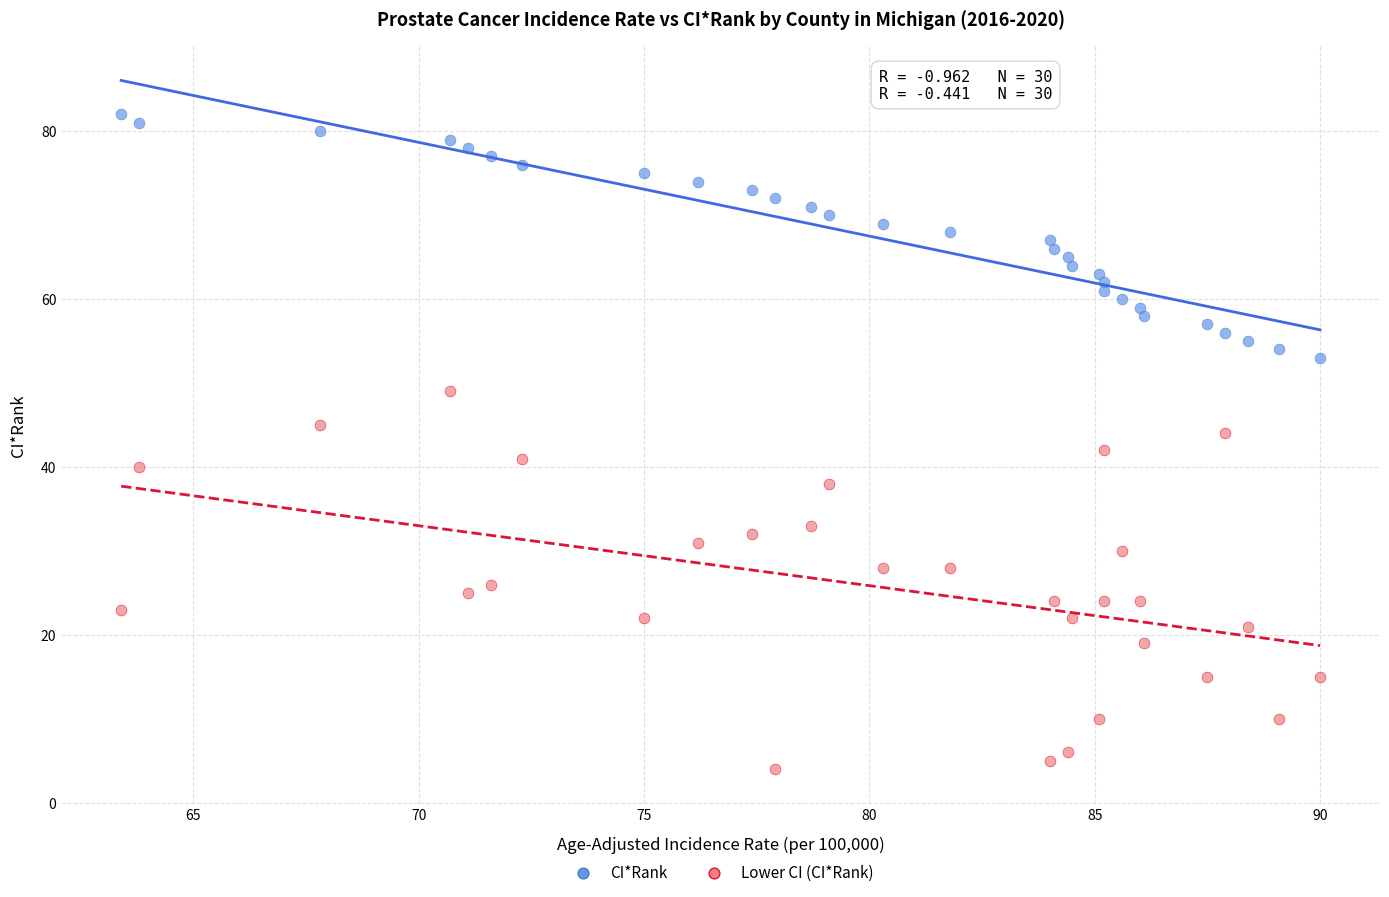

Which series reaches the maximum Y coordinate?

CI*Rank